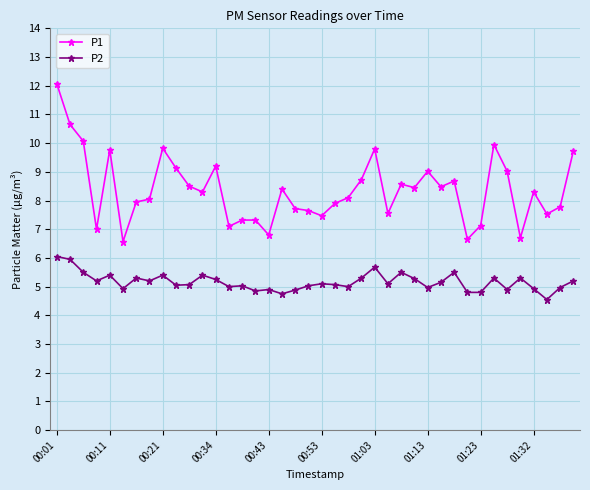

List the series in order of their peak value, lowest first.

P2, P1